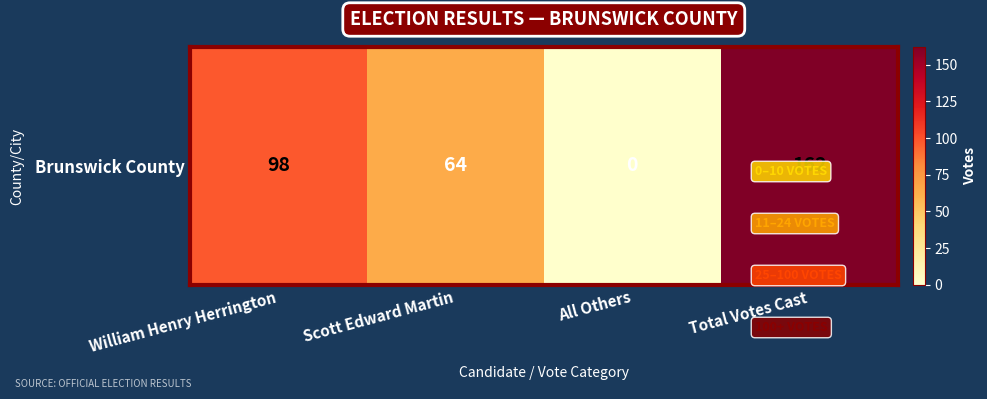

The chart shows a value of 162 at Total Votes Cast. True or false?

True